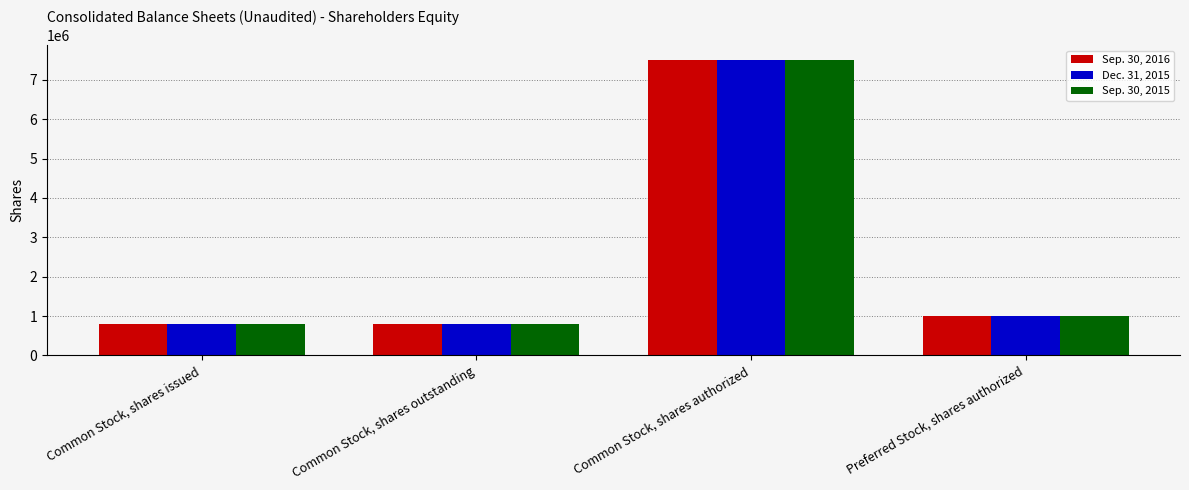

The Dec. 31, 2015 series shows 790787 at Common Stock, shares issued. True or false?

True